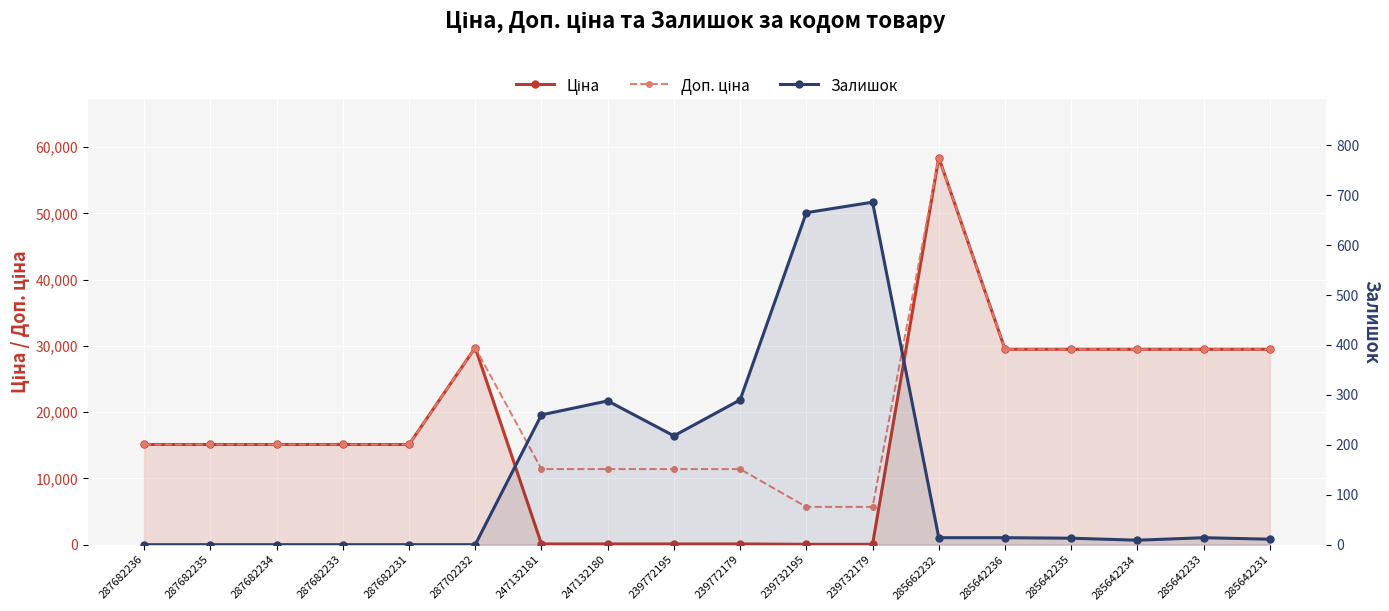

True or false: Ціна has a value of 201.9 at 247132181.

False